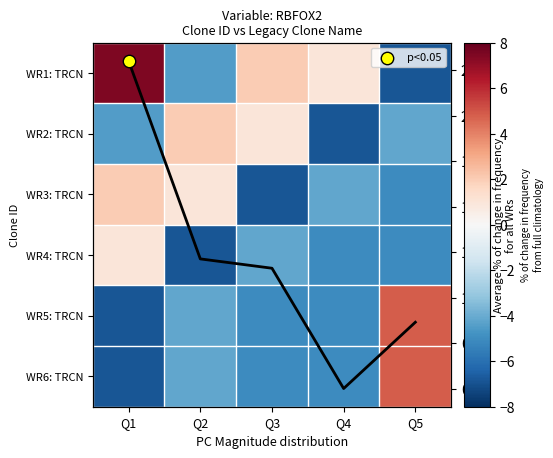

What is the difference between the second highest and second lowest values in the WR5: TRCN series?

0.9